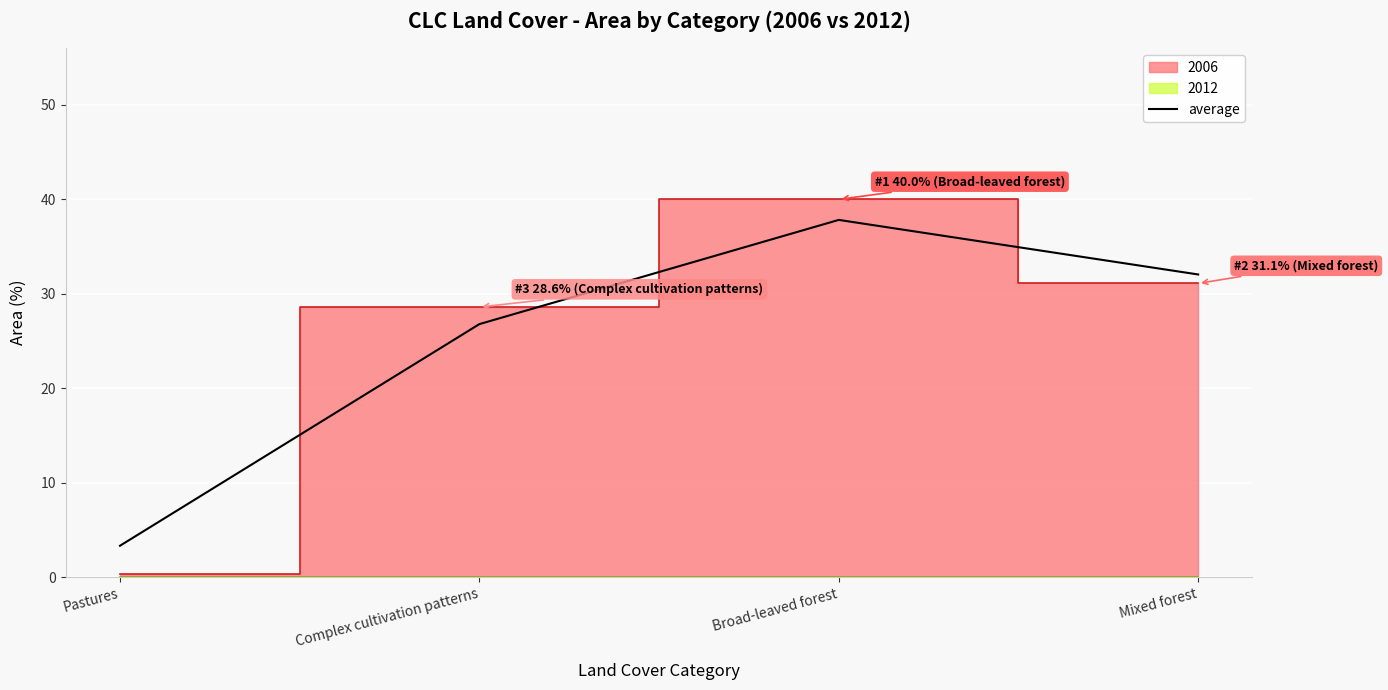

How many values in the average series are below 32?

2